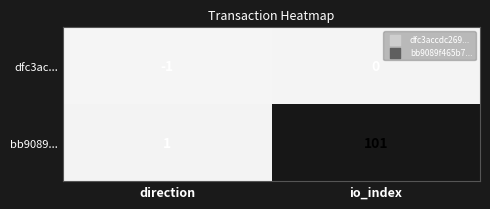

Count the number of categories in the chart.

2